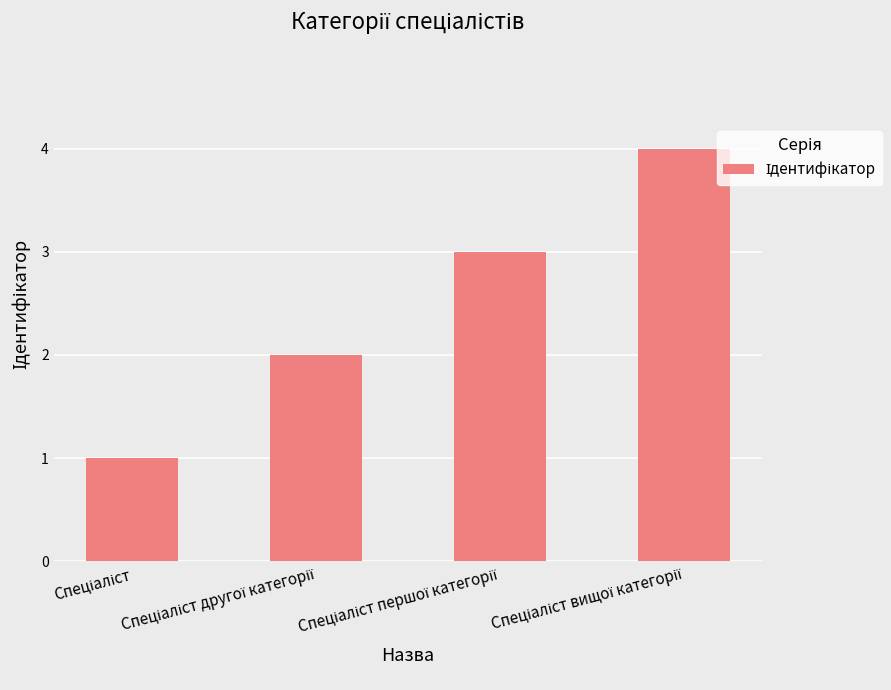

What is the maximum value shown in the chart?

4